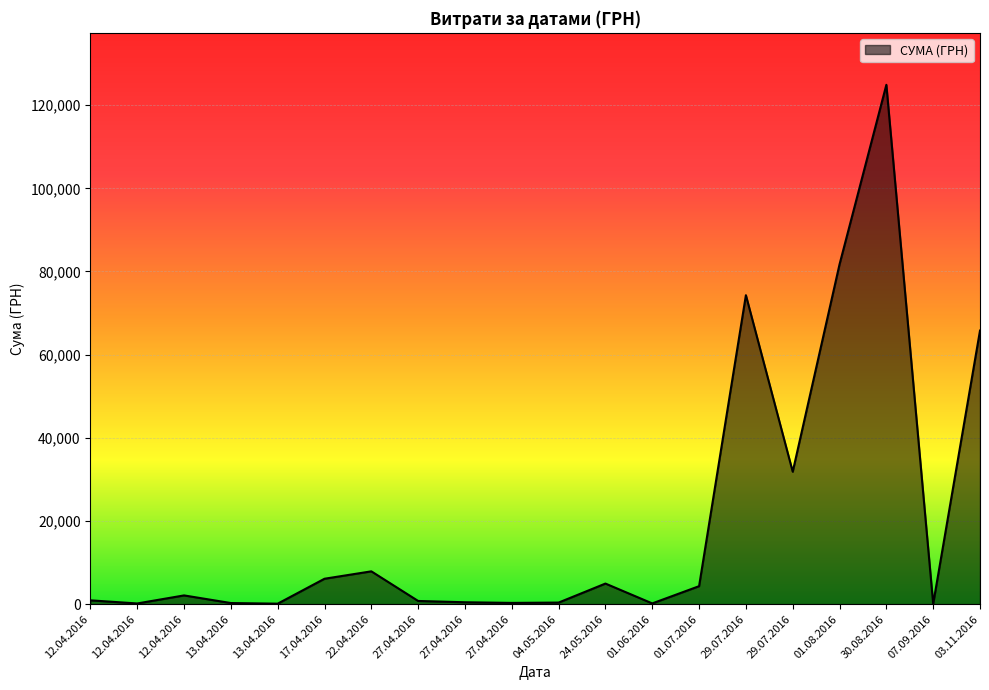

What is the average value?

20377.5